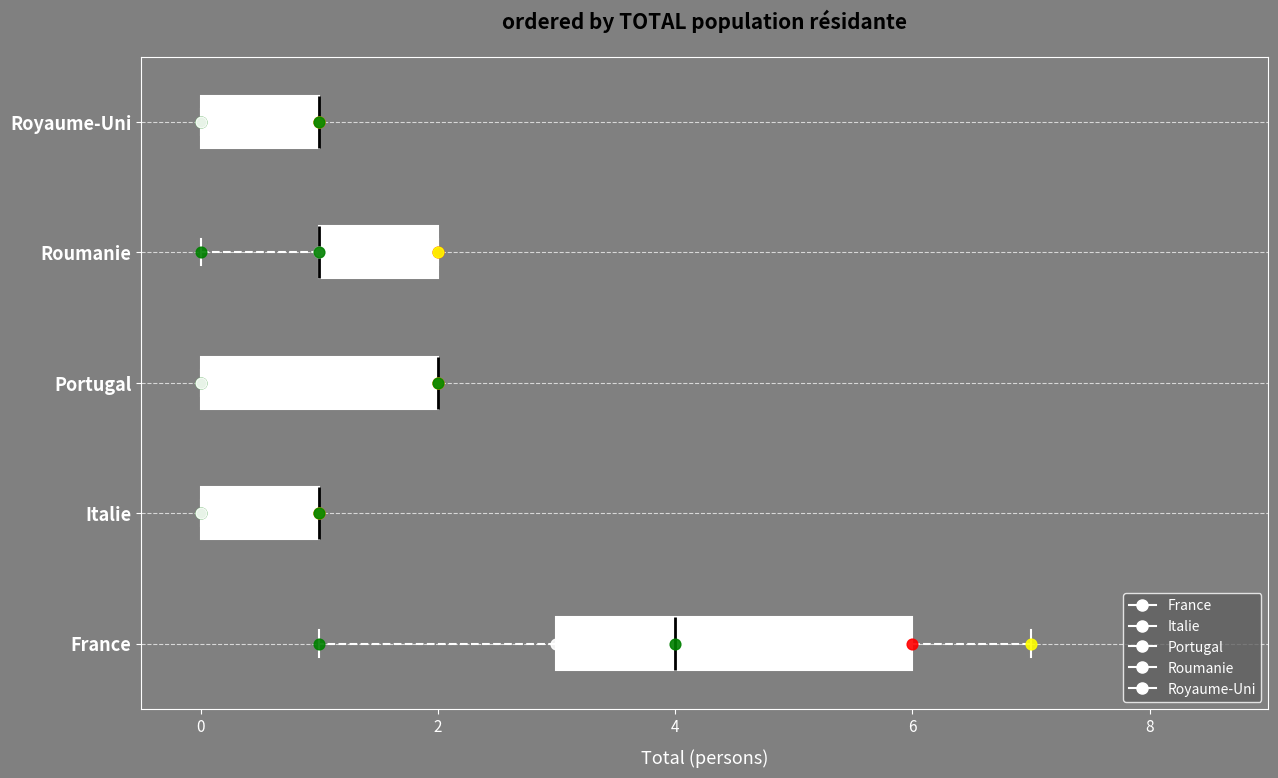

Reading bottom to top, read every box against the x-axis: the position of its median line, the range the box covers, and the ends of its whiskers. The values are not printed on the chart, so give them approximately, as read against the axis.

France: median 4, box 3 to 6, whiskers 1 to 7
Italie: median 1 (drawn on the box's right edge), box 0 to 1, whiskers 0 to 1
Portugal: median 2 (drawn on the box's right edge), box 0 to 2, whiskers 0 to 2
Roumanie: median 1 (drawn on the box's left edge), box 1 to 2, whiskers 0 to 2
Royaume-Uni: median 1 (drawn on the box's right edge), box 0 to 1, whiskers 0 to 1